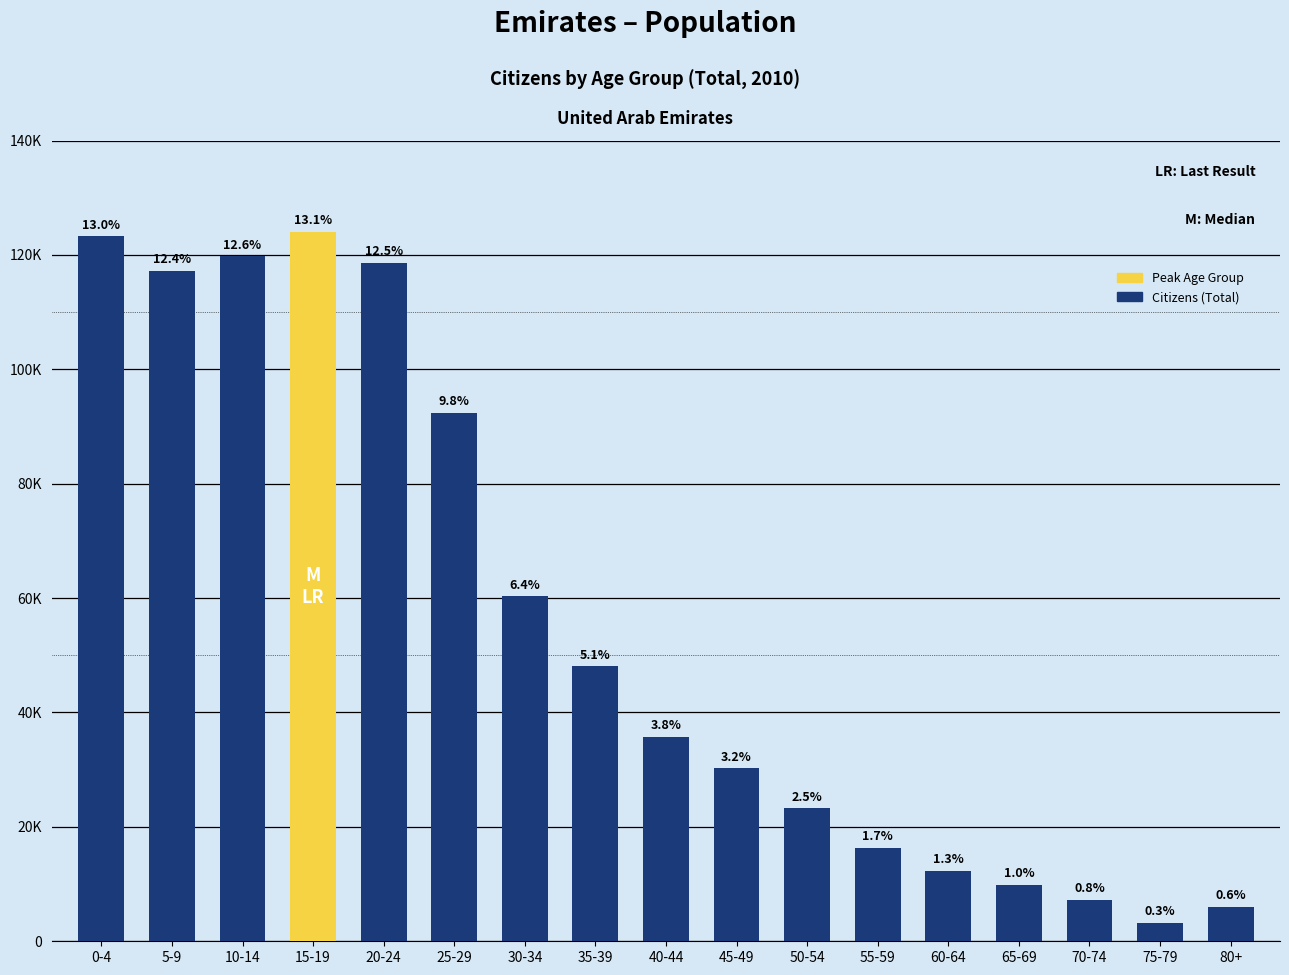

Does the chart contain any negative values?

No